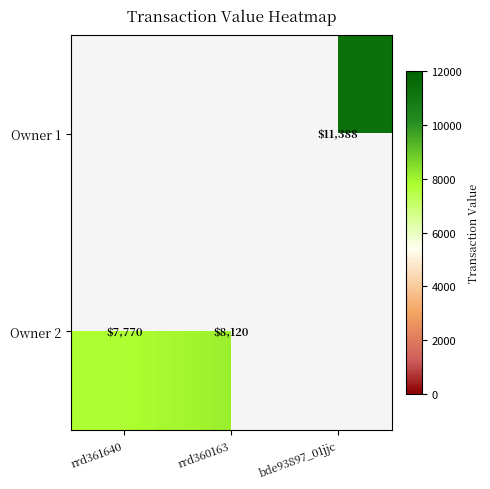

The value of Owner 1 at bde93897_01jjc is 16221. True or false?

False